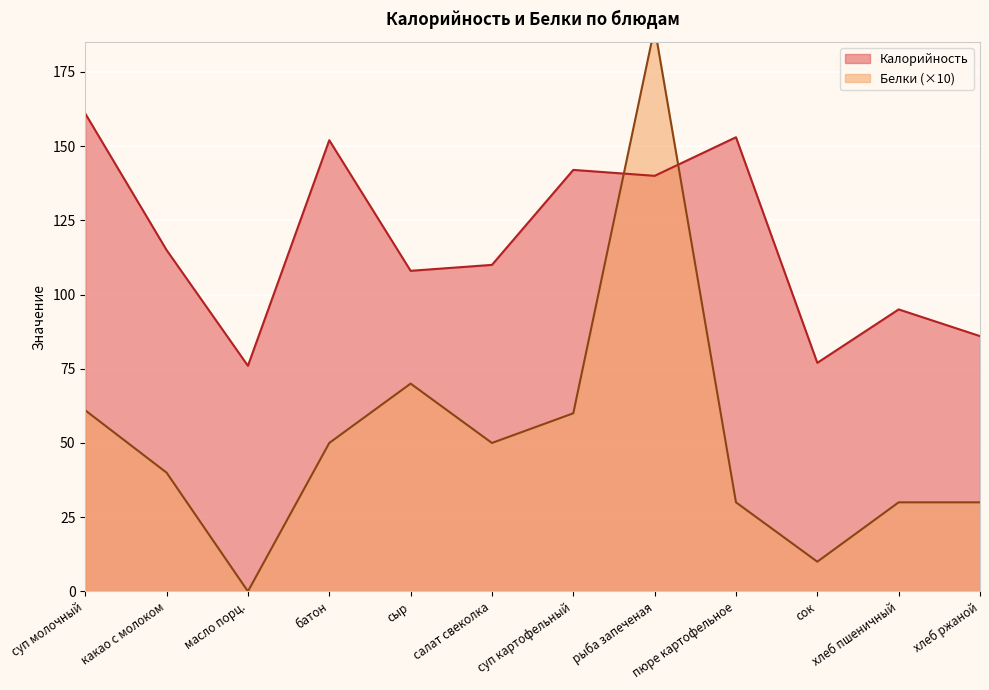

At which label does Белки first exceed 50?

суп молочный